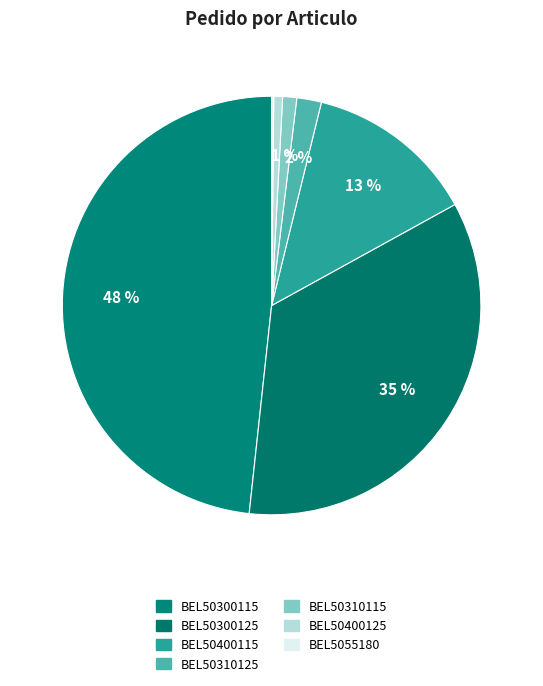

What percentage is the BEL50400115 slice, to the nearest percent?

13%